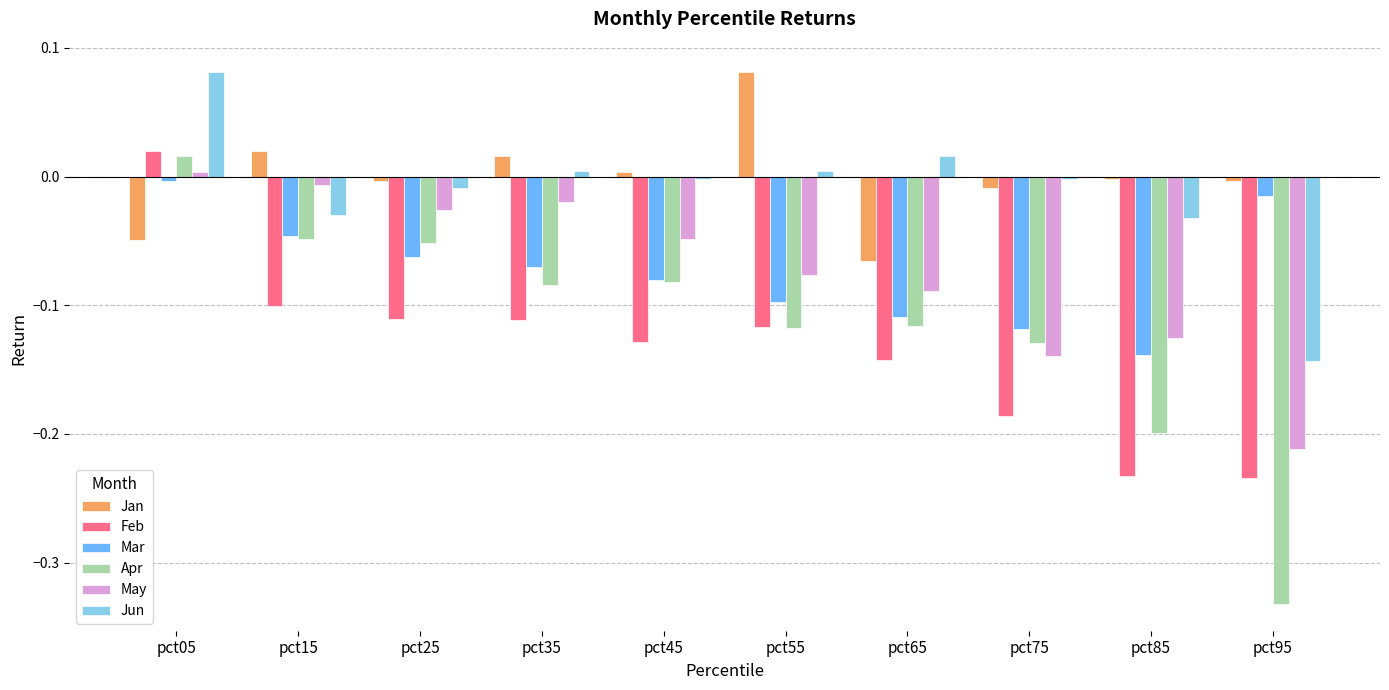

Which category has the lowest value in the Jun series?

pct95